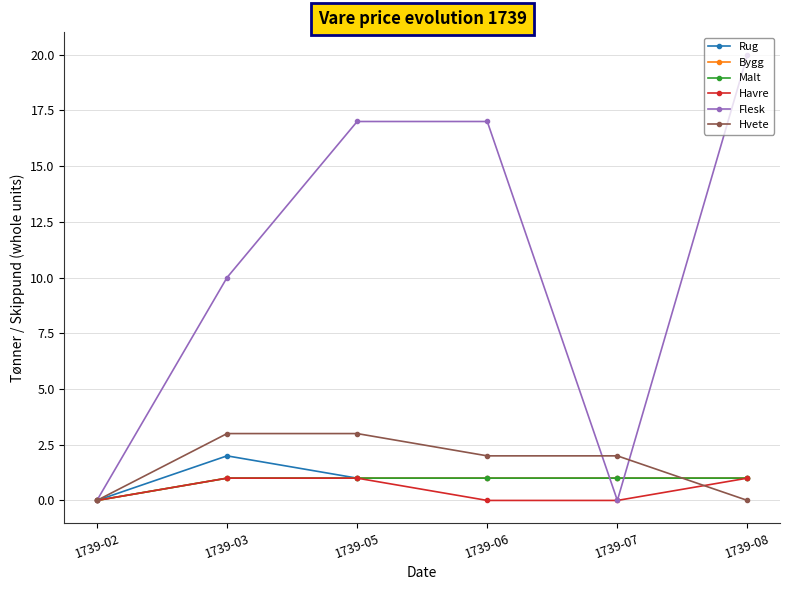

Reading right to left, what are all the values shown in this chart?

Rug: 1739-08=1	1739-07=1	1739-06=1	1739-05=1	1739-03=2	1739-02=0
Bygg: 1739-08=1	1739-07=1	1739-06=1	1739-05=1	1739-03=1	1739-02=0
Malt: 1739-08=1	1739-07=1	1739-06=1	1739-05=1	1739-03=1	1739-02=0
Havre: 1739-08=1	1739-07=0	1739-06=0	1739-05=1	1739-03=1	1739-02=0
Flesk: 1739-08=20	1739-07=0	1739-06=17	1739-05=17	1739-03=10	1739-02=0
Hvete: 1739-08=0	1739-07=2	1739-06=2	1739-05=3	1739-03=3	1739-02=0